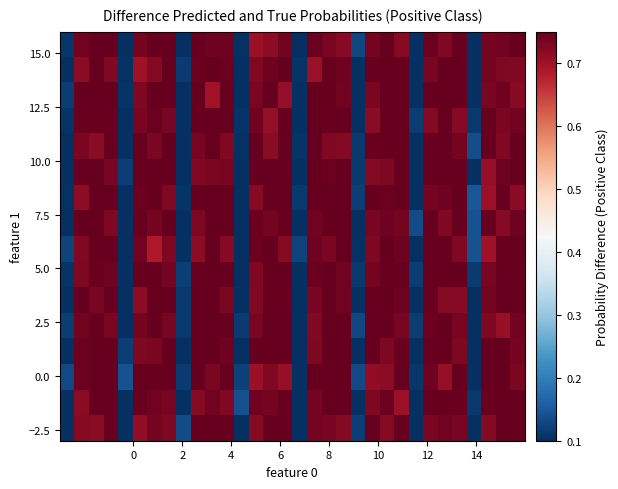

What is the minimum value shown in the chart?

0.1